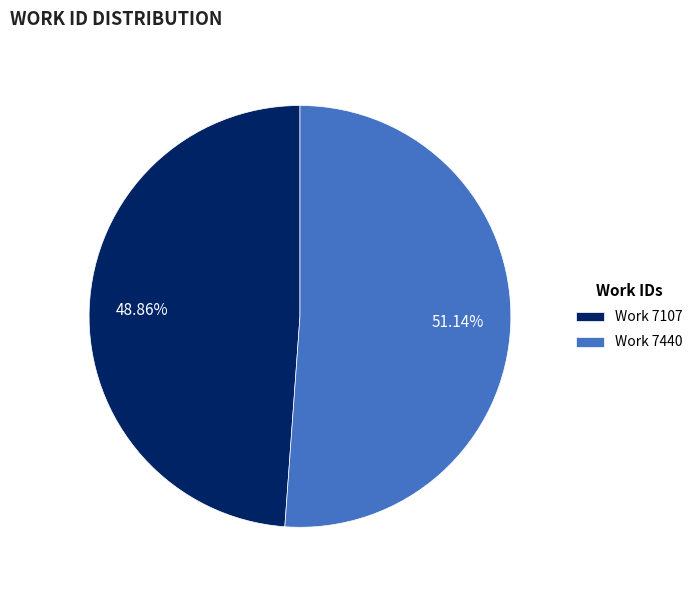

Combined, do Work 7440 and Work 7107 account for over 50%?

Yes